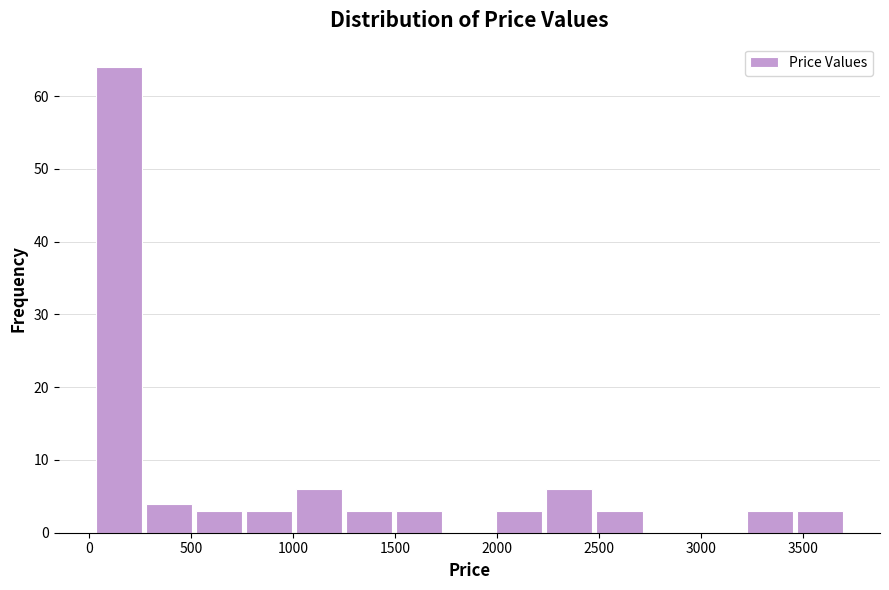

Reading left to right, list every bar in this chart as the range it spans on the x-axis followed by its height. Neither the bar edges nor the heights are printed on the chart, so give them approximately, as read against the axes.

0 to 250: 64
250 to 500: 4
500 to 750: 3
750 to 1000: 3
1000 to 1250: 6
1250 to 1500: 3
1500 to 1750: 3
1750 to 2000: 0
2000 to 2250: 3
2250 to 2500: 6
2500 to 2700: 3
2700 to 2950: 0
2950 to 3200: 0
3200 to 3450: 3
3450 to 3700: 3